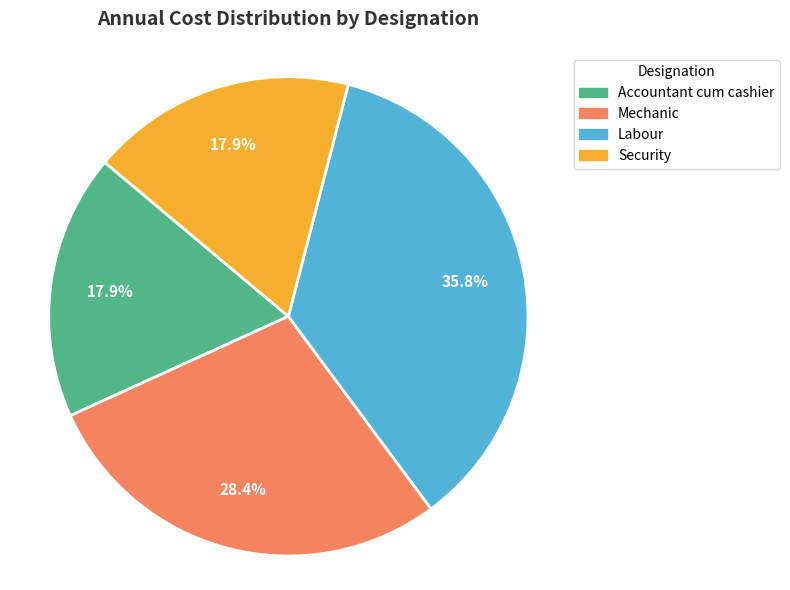

To the nearest percent, what is the combined percentage of Accountant cum cashier and Security?

36%